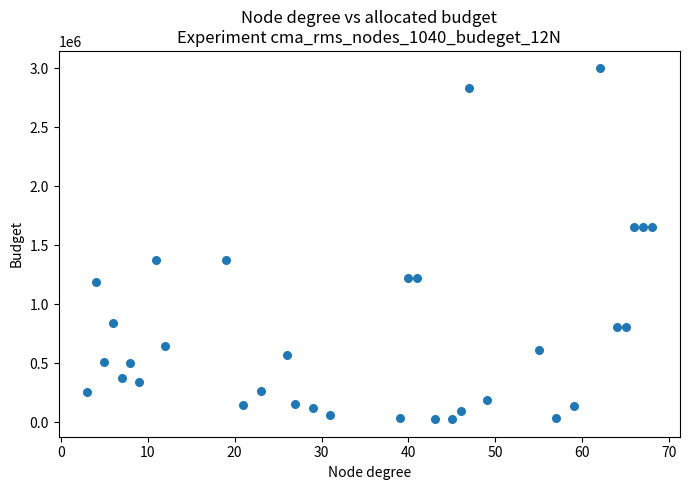

What is the range of Y values (max minus min)?

2974700.0